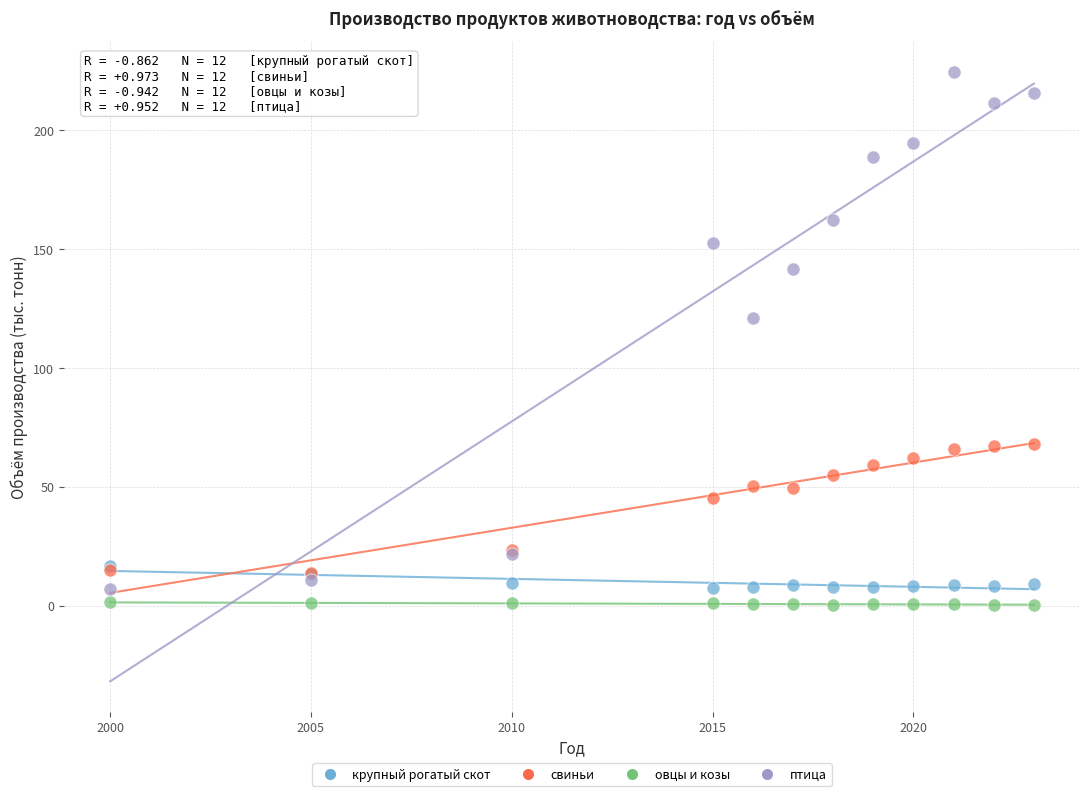

Which series reaches the maximum Y coordinate?

птица